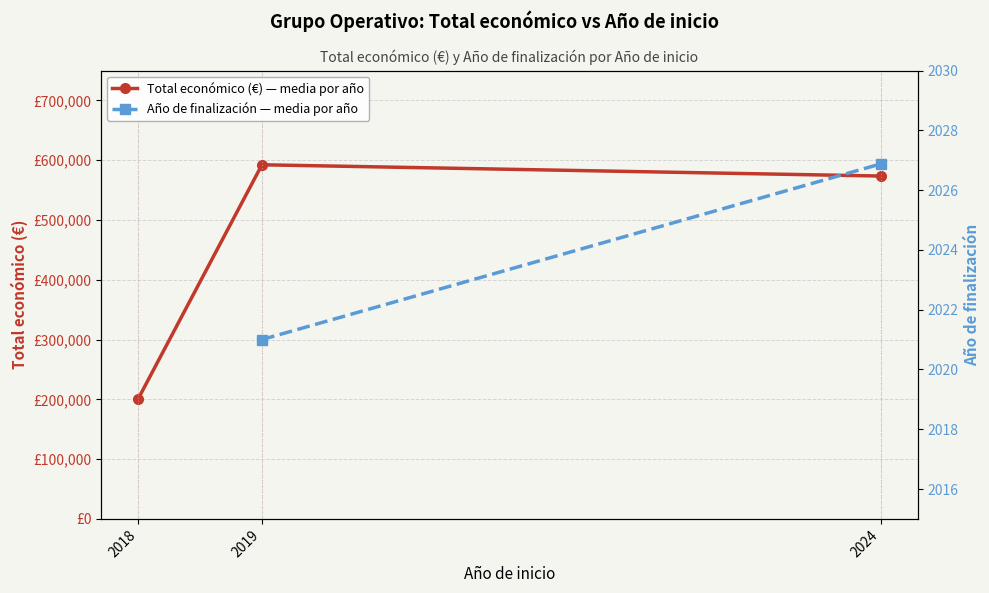

What are all the series names shown in the legend?

Total económico (€) — media por año, Año de finalización — media por año